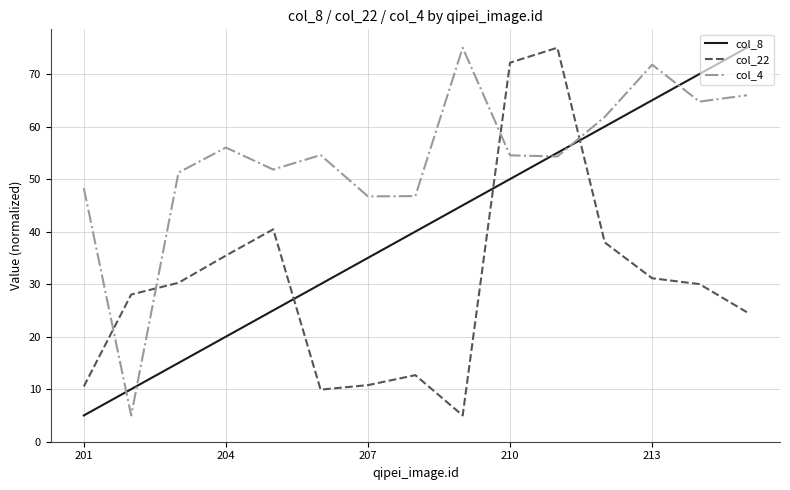

What is the minimum value for col_4?

5.0